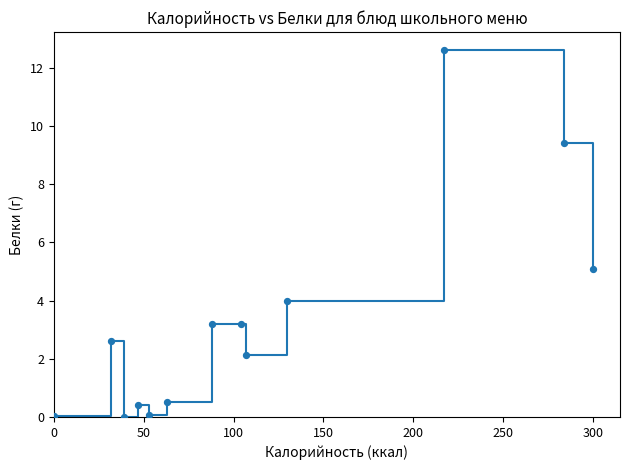

What is the range of X values (max minus min)?

299.9